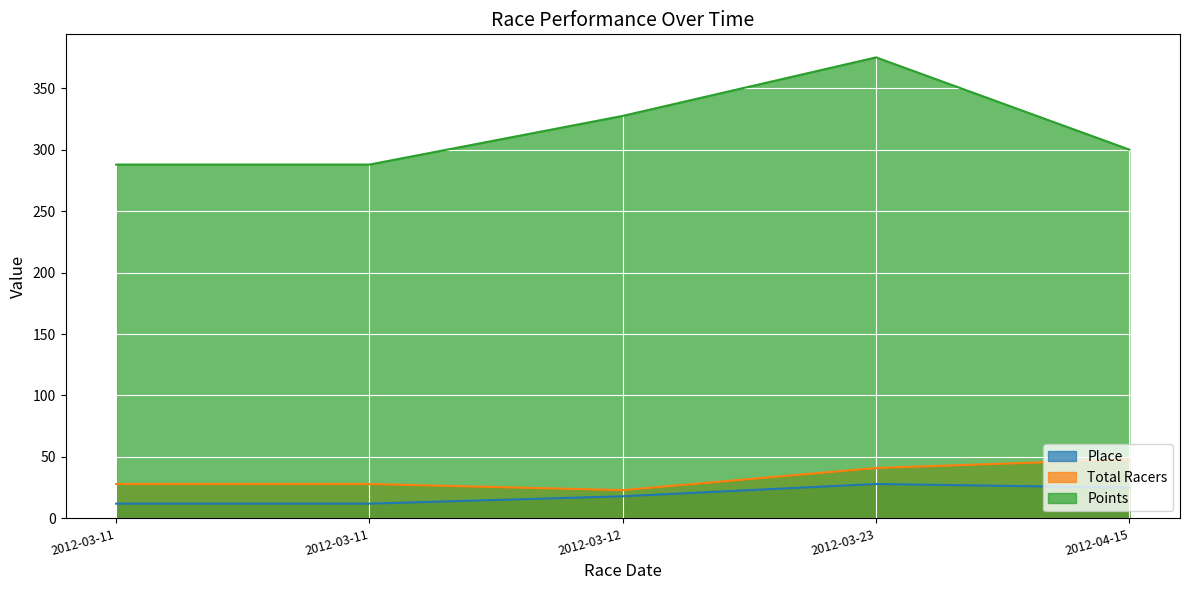

How many data points in Place are above 18?

2